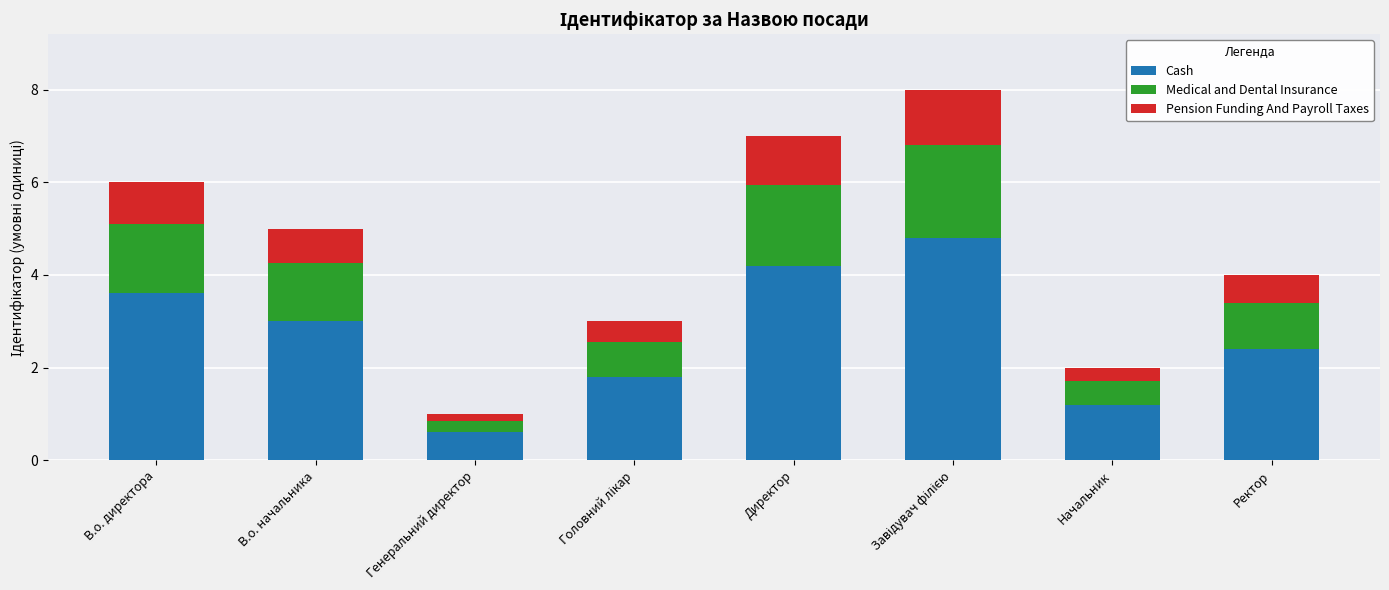

The Cash series shows 1.2 at Начальник. True or false?

True